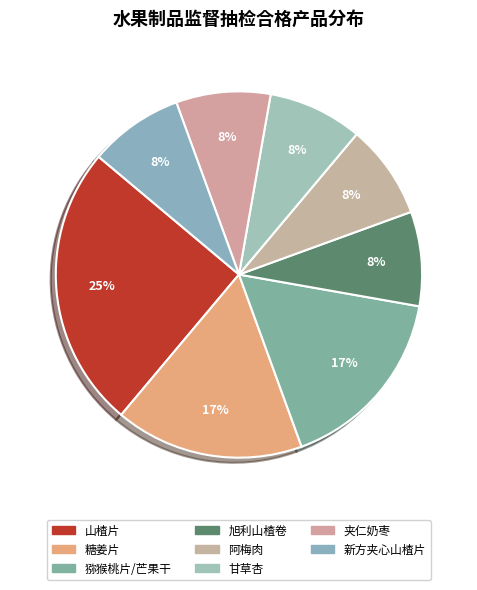

Count the number of slices in the pie.

8